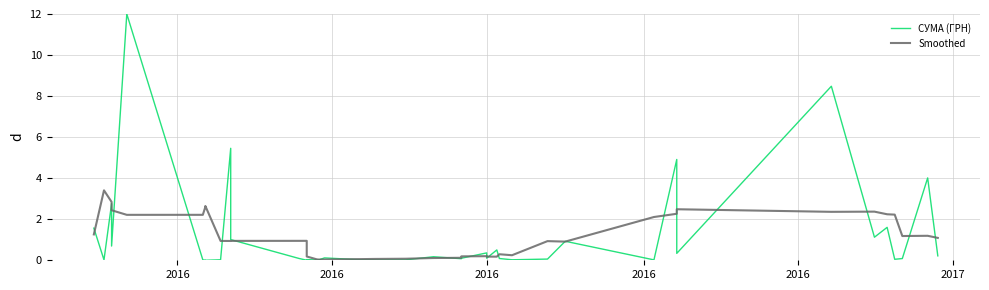

Is this an area chart (filled region under the line)?

No